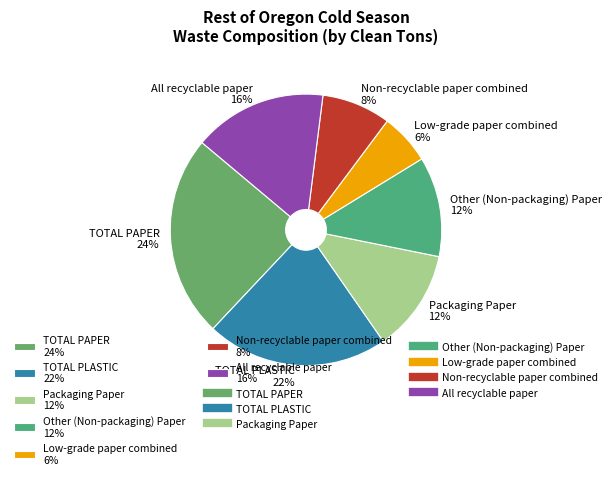

Do Packaging Paper and All recyclable paper together represent more than half of the pie?

No